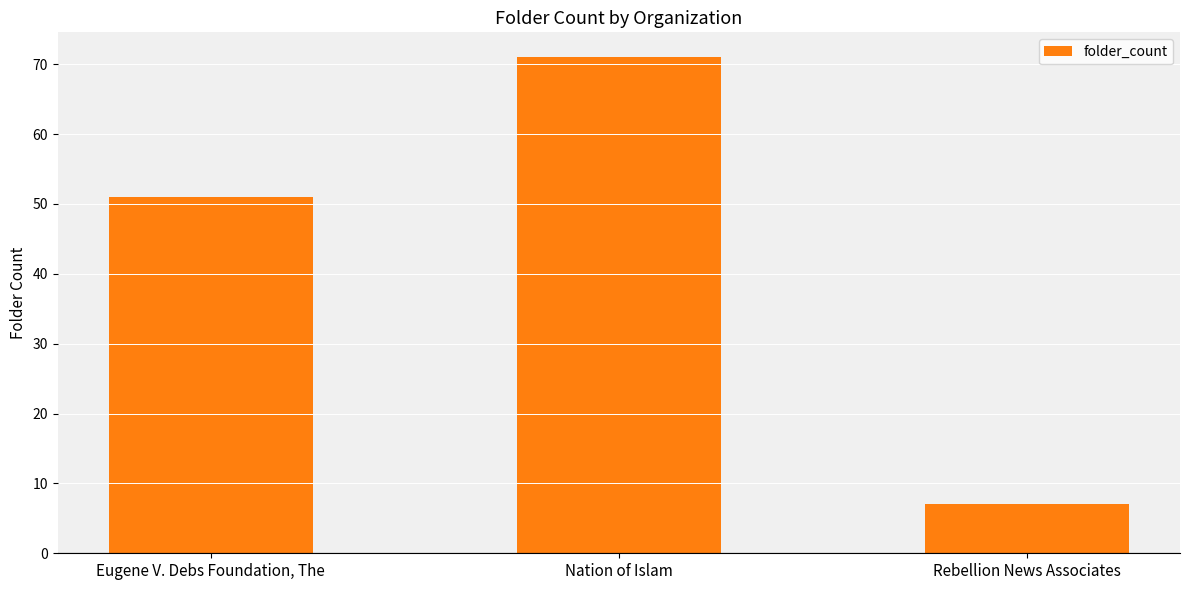

What is the difference between the maximum and minimum values?

64